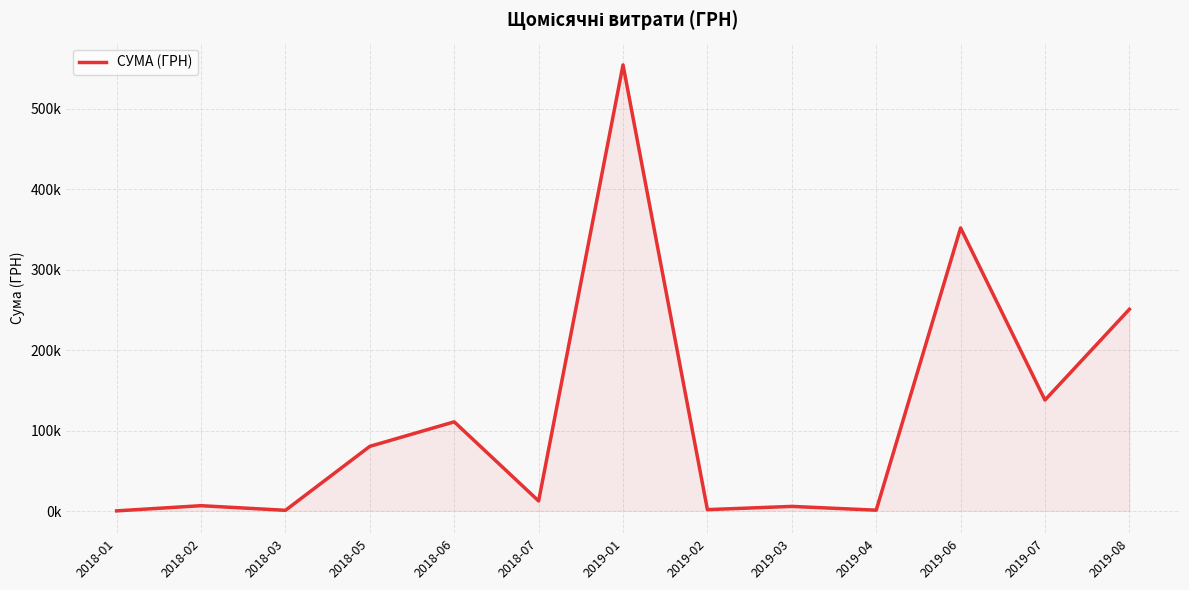

Does the chart display data point markers on the line(s)?

No